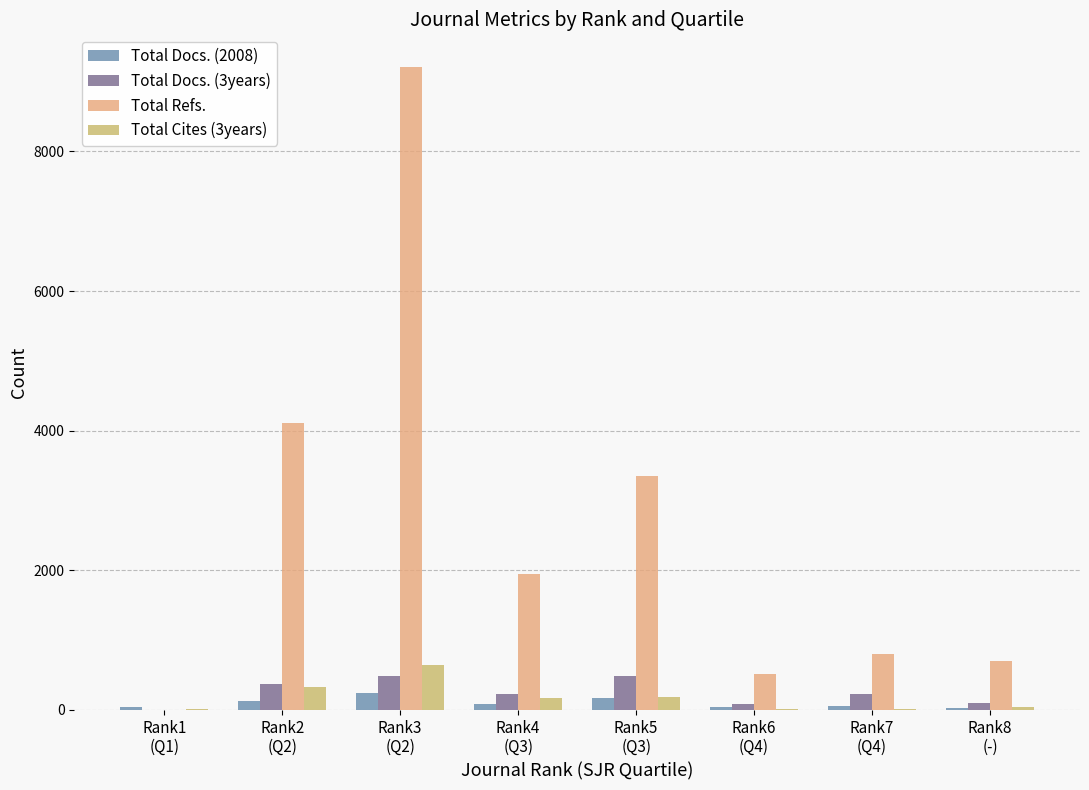

Between Rank1
(Q1) and Rank8
(-), which series saw the biggest shift?

Total Refs.